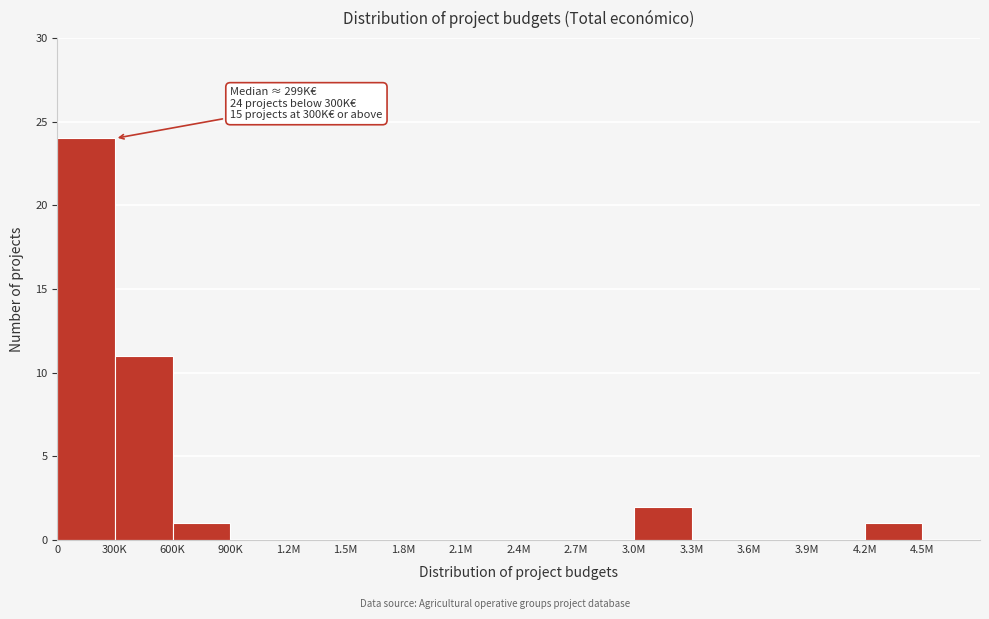

Reading left to right, extract all data points from this chart.

0=24	300K=11	600K=1	900K=0	1.2M=0	1.5M=0	1.8M=0	2.1M=0	2.4M=0	2.7M=0	3.0M=2	3.3M=0	3.6M=0	3.9M=0	4.2M=1	4.5M=0